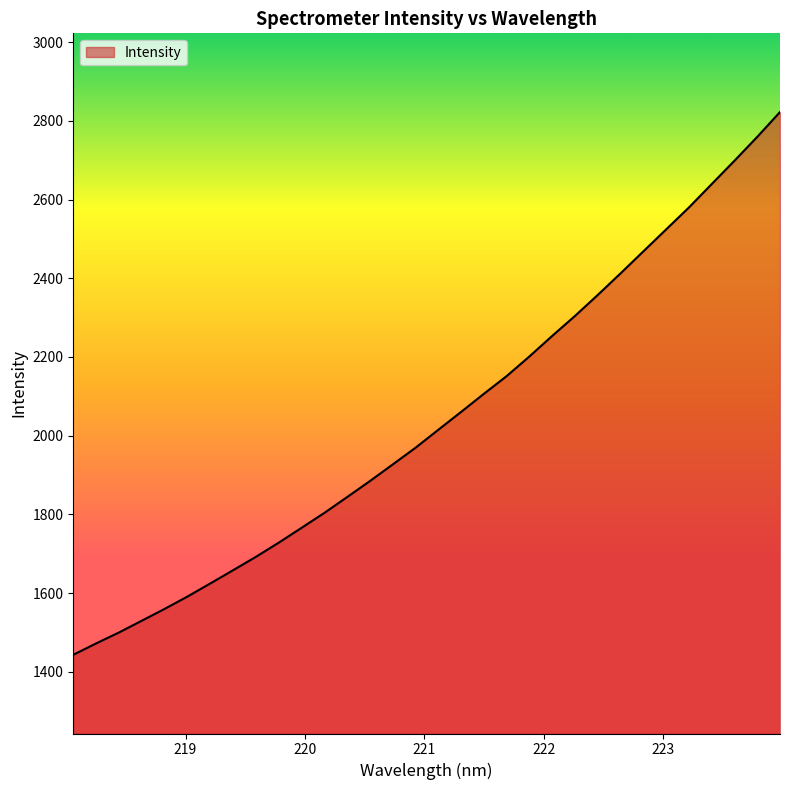

What is the maximum value shown in the chart?

2822.3